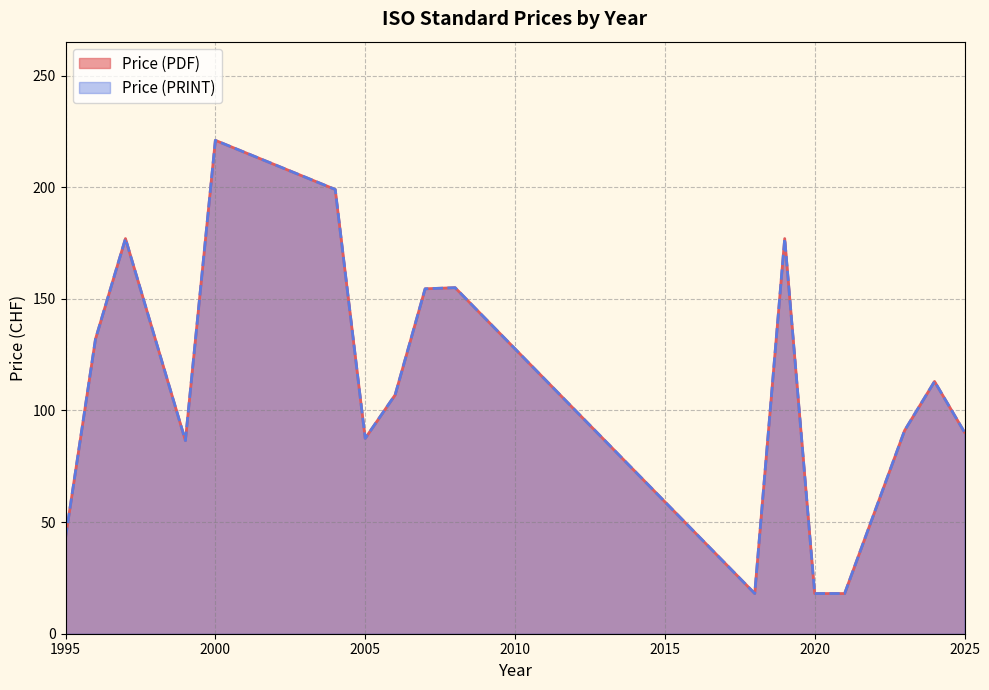

Is it true that Price (PDF) equals 113 at 2024?

False